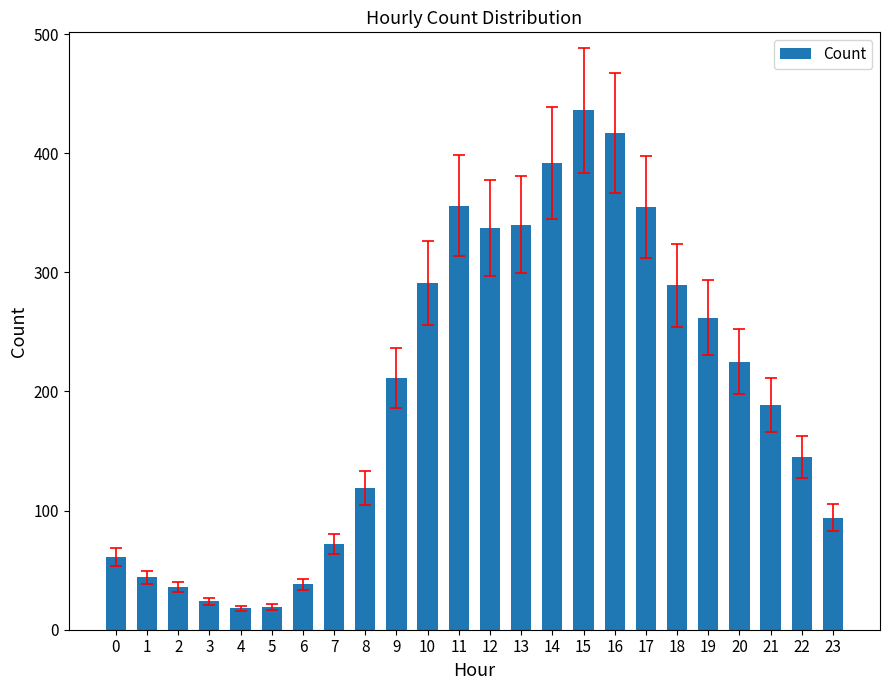

Which category has the highest value across all series?

15